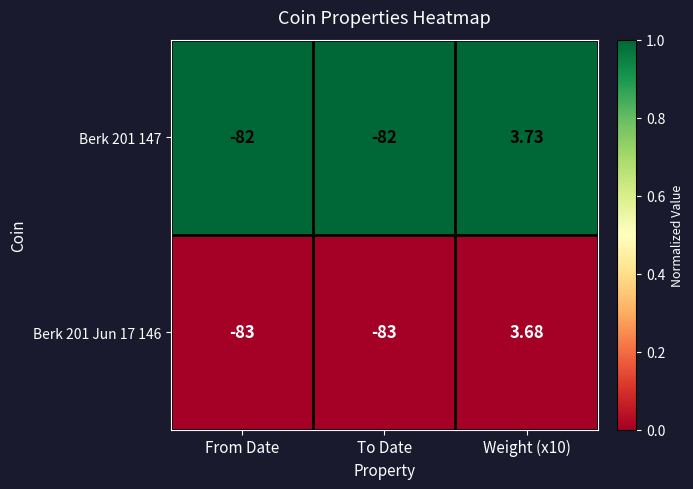

At how many categories does at least one series exceed 0?

1